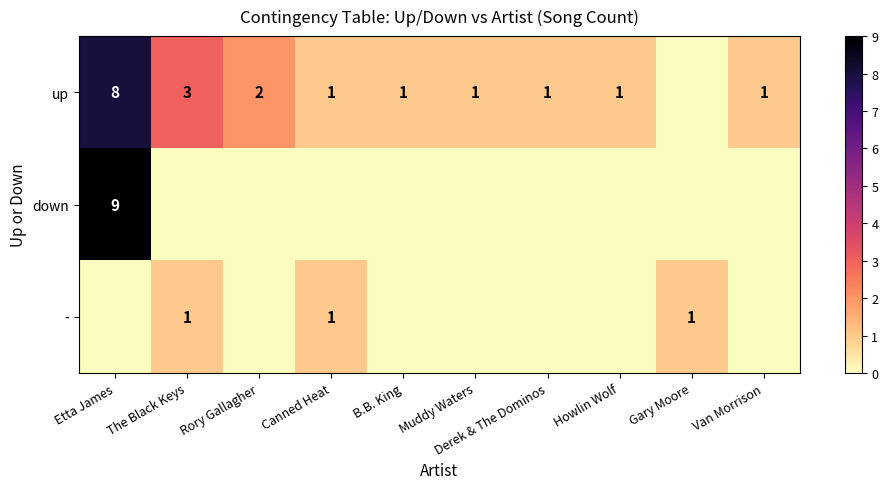

The value of up at Rory Gallagher is 2. True or false?

True